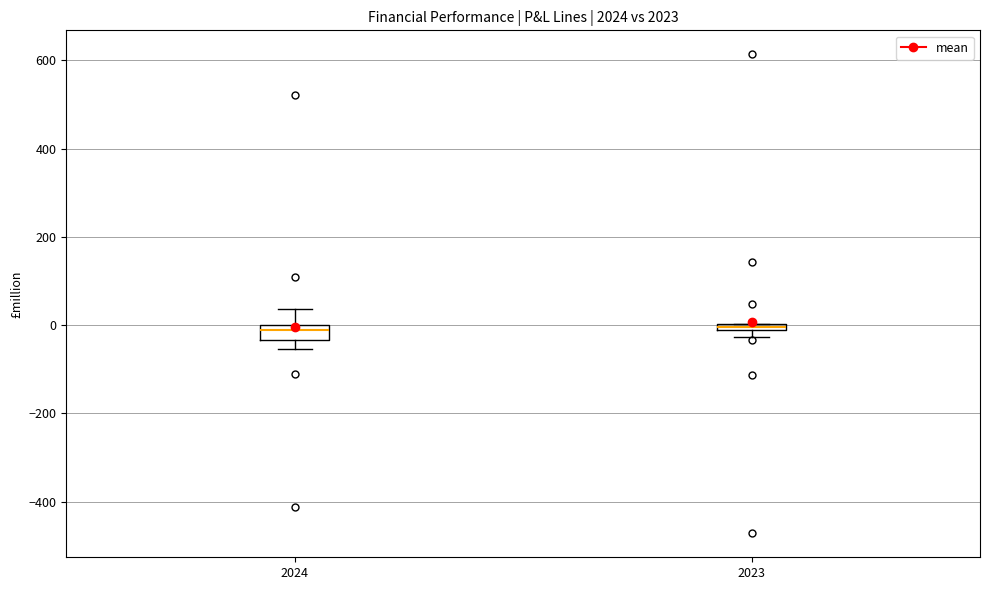

Where is the lower edge of the box at x = 2024 on the y-axis? The values are not printed on the chart, so give them approximately, as read against the axis.

-40